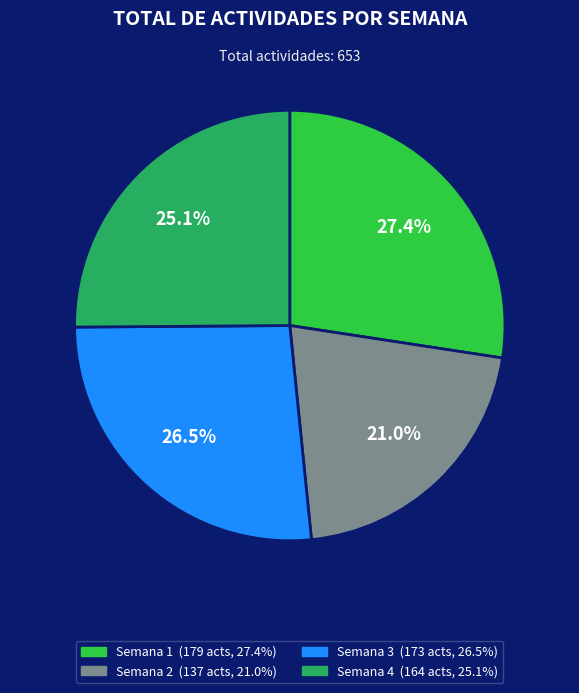

Does any single category account for the majority?

No